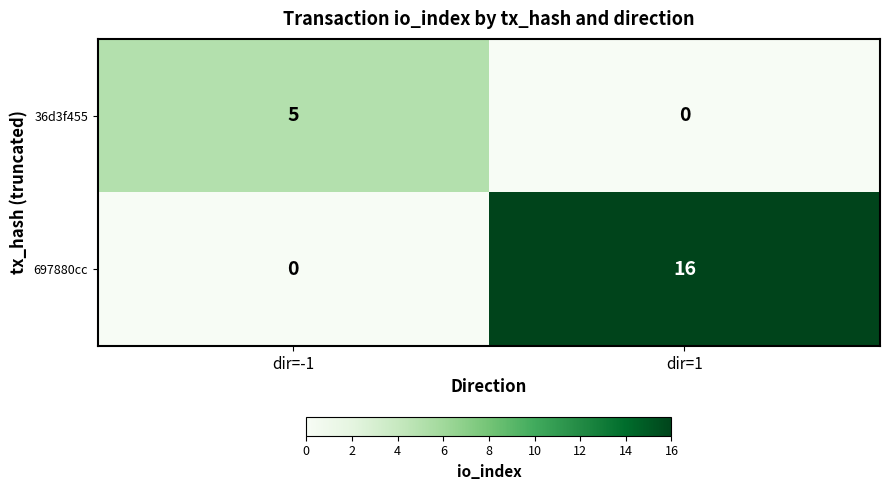

What is the greatest value displayed?

16